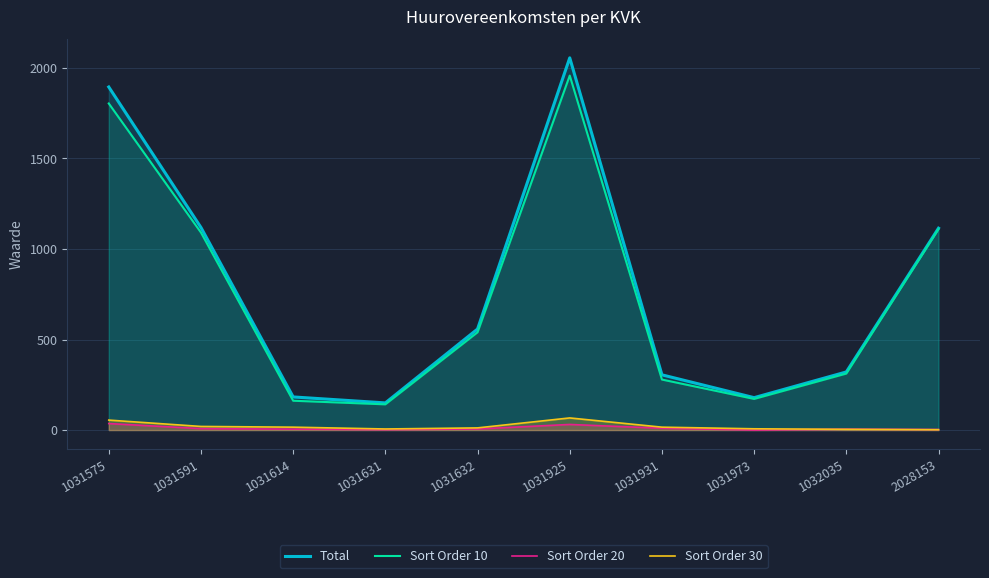

Reading left to right, extract all data points from this chart.

Total: 1895	1119	183	150	558	2056	305	179	321	1115
Sort Order 10: 1804	1091	162	142	540	1958	279	172	312	1110
Sort Order 20: 36	8	5	2	6	31	10	0	5	3
Sort Order 30: 55	20	16	6	12	67	16	7	4	2